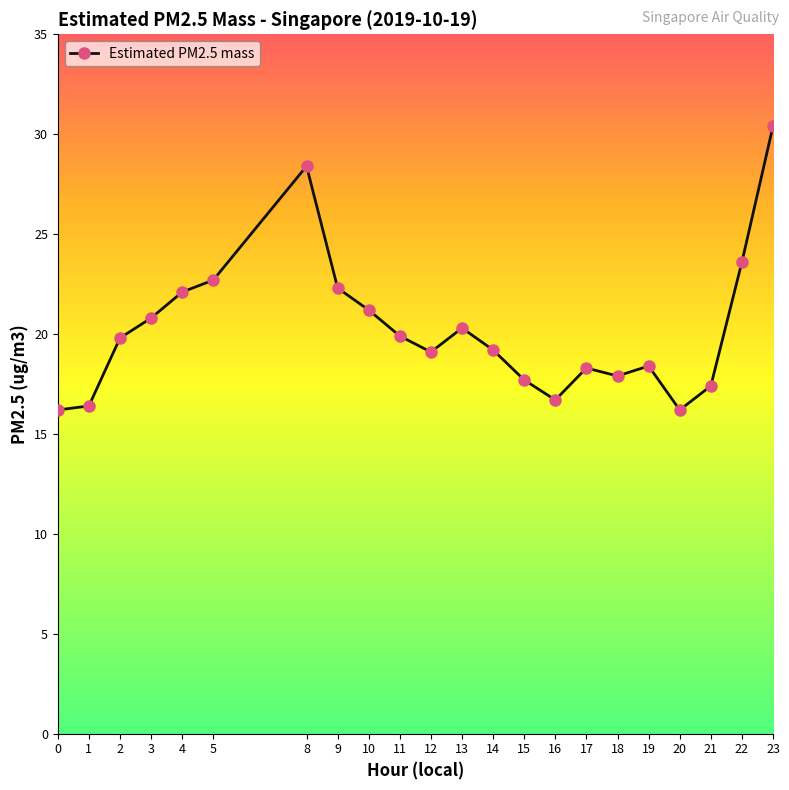

Does the chart display data point markers on the line(s)?

Yes